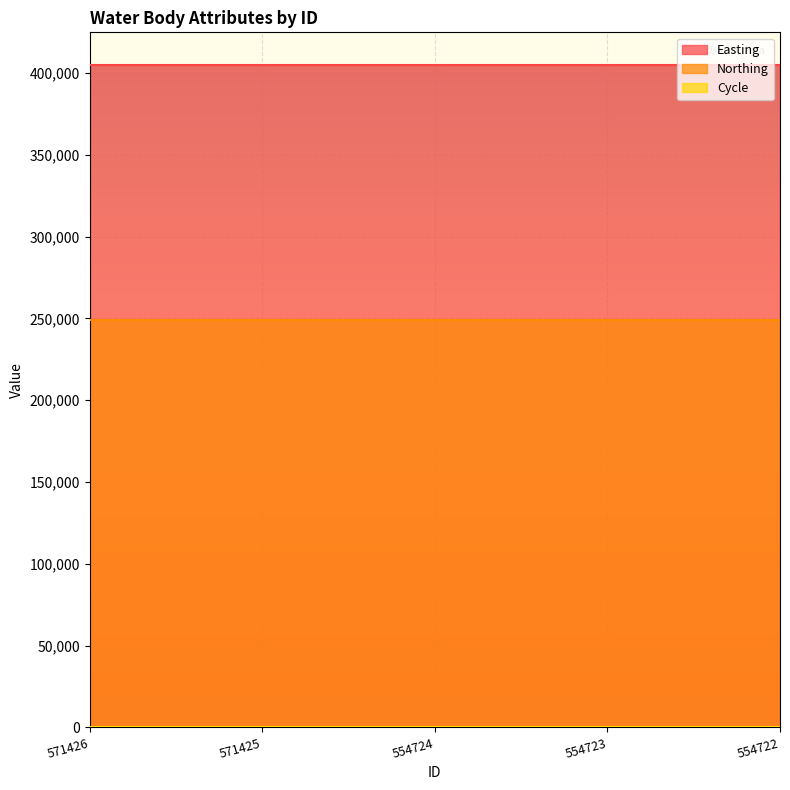

Rank the series by their maximum value, from lowest to highest.

Cycle, Northing, Easting